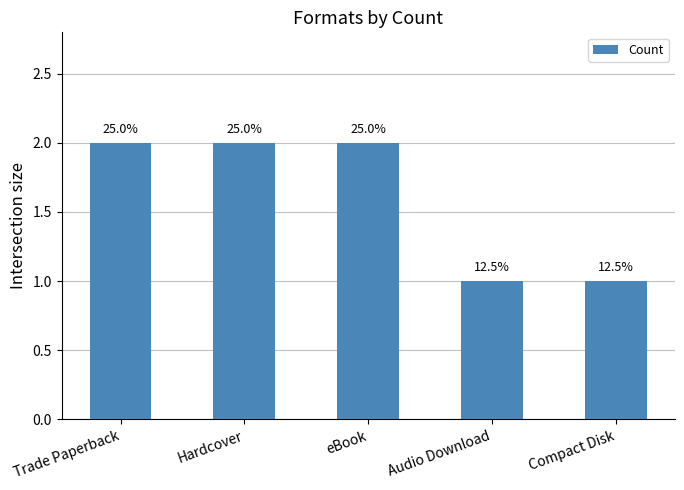

Which category has the highest value across all series?

Trade Paperback